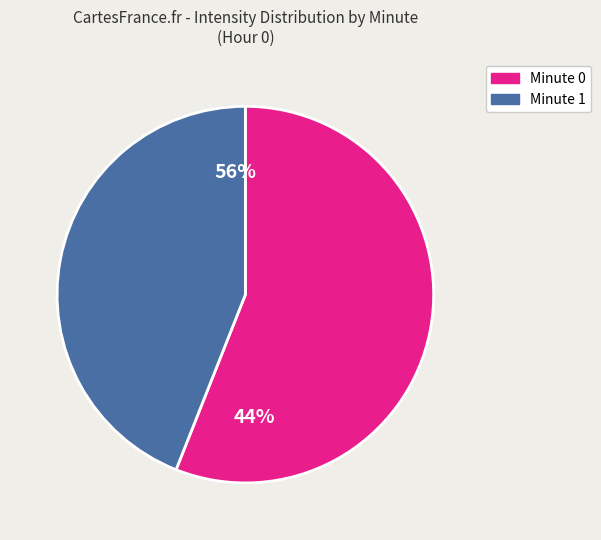

To the nearest percent, what is the difference between the 1 and 0 slice percentages?

12%